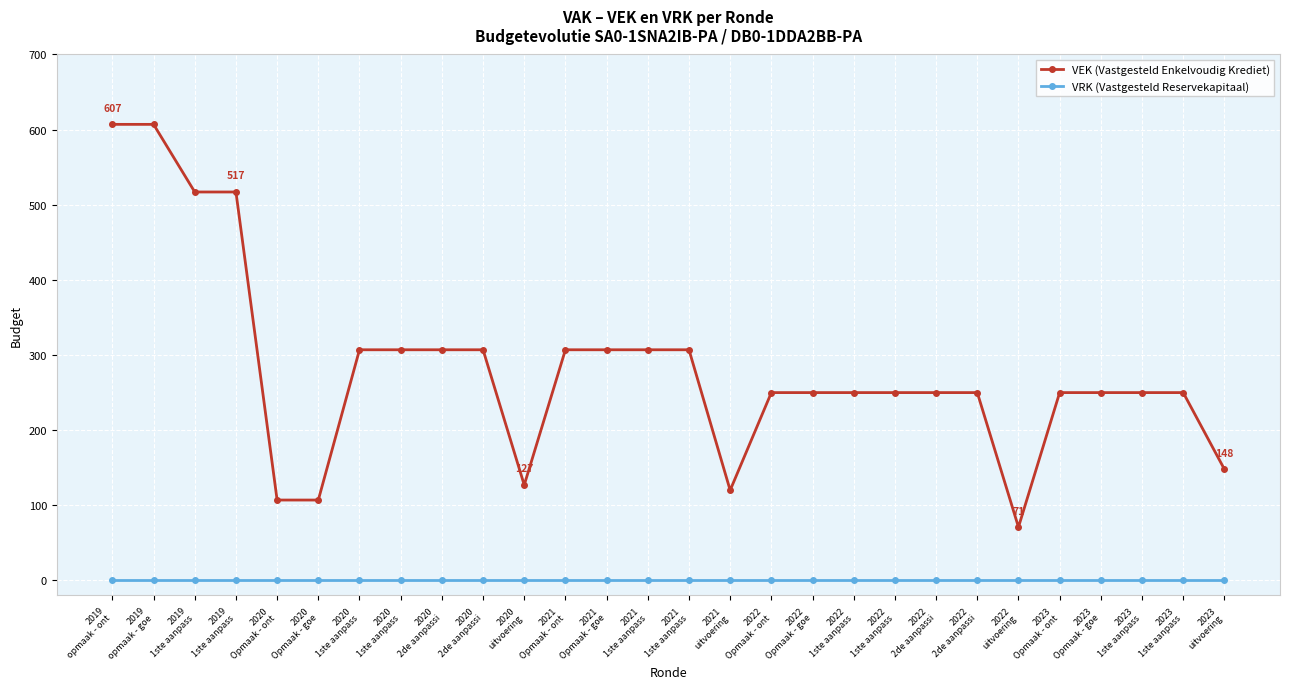

At which category does the chart reach its peak across all series?

2019
opmaak - ont